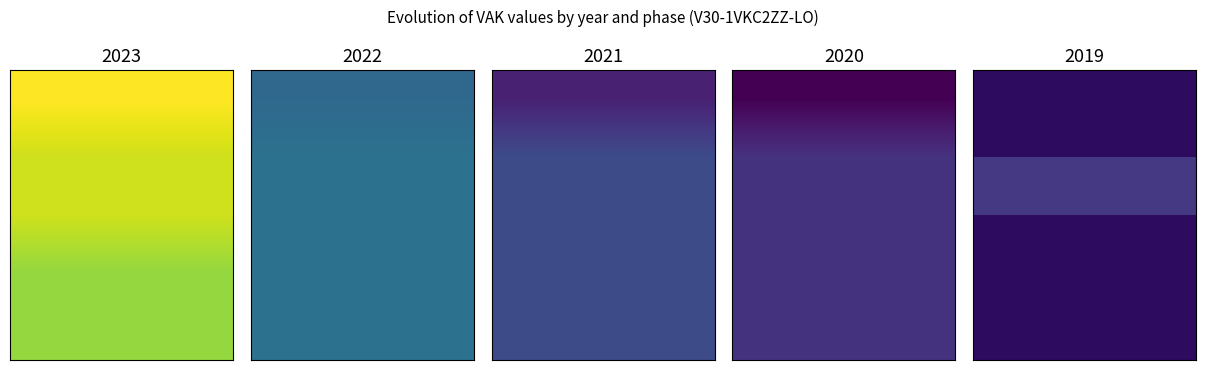

Between 1 and 4, which is larger?

4